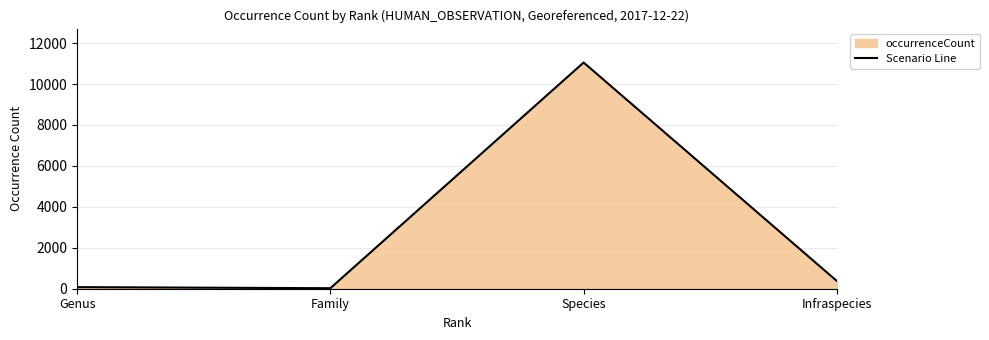

How many distinct data groups are displayed?

1